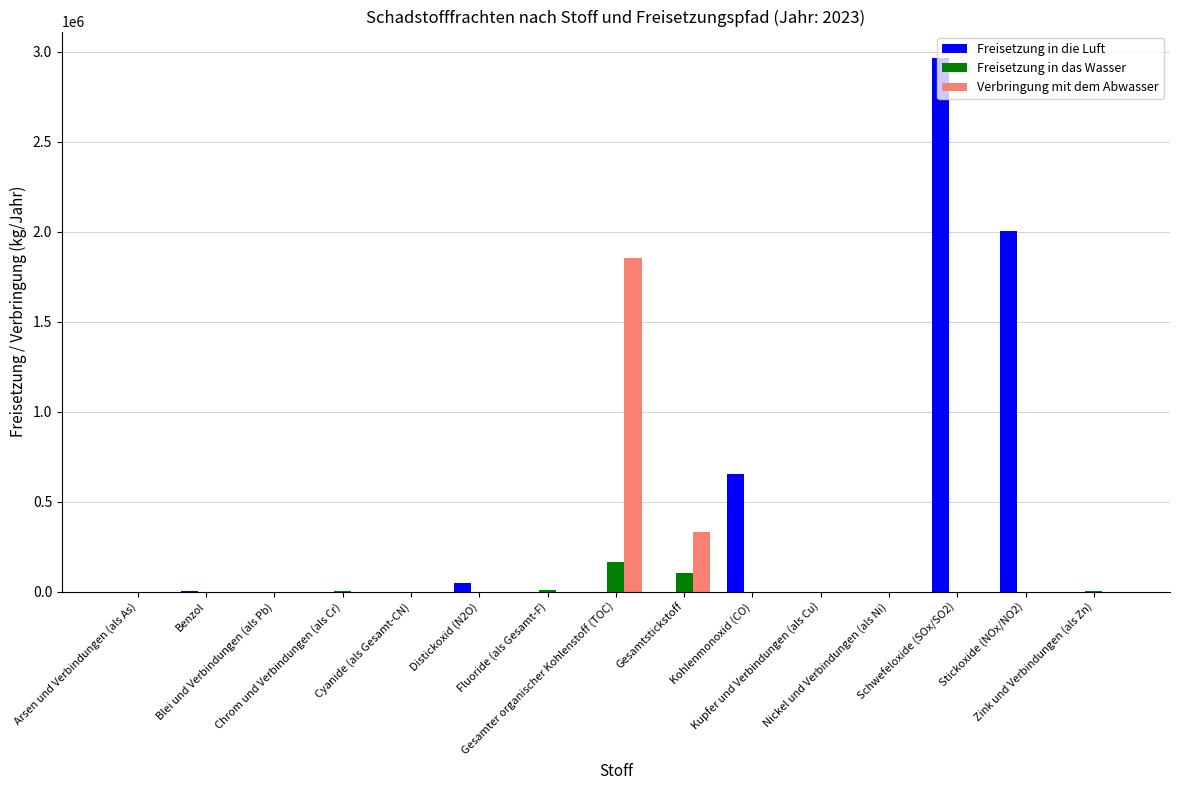

What is the average value of the Verbringung mit dem Abwasser series?

145798